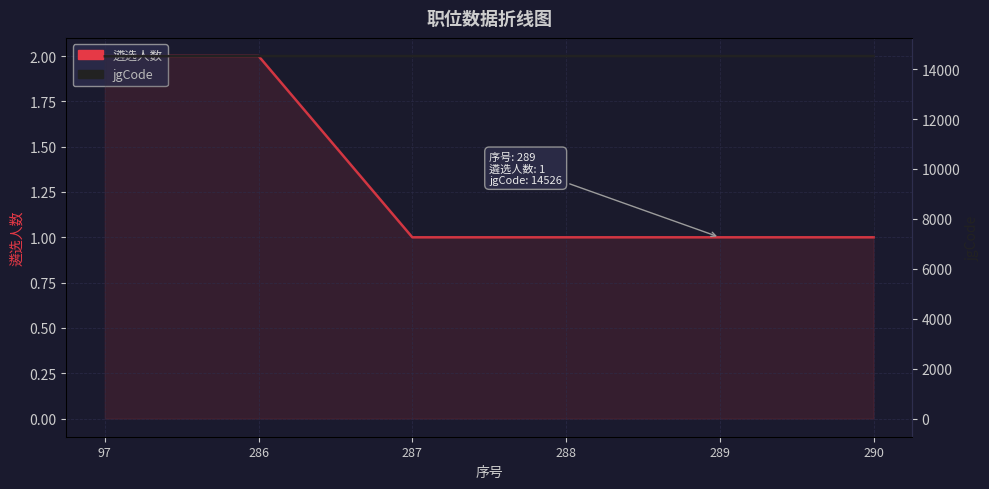

Between 287 and 290, which is larger?

287